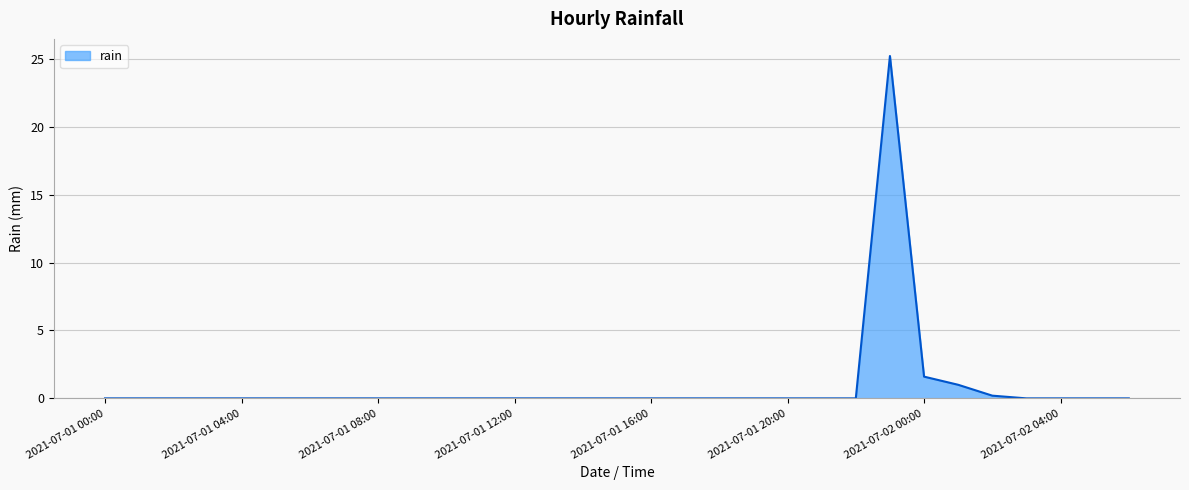

What is the maximum value shown in the chart?

25.2